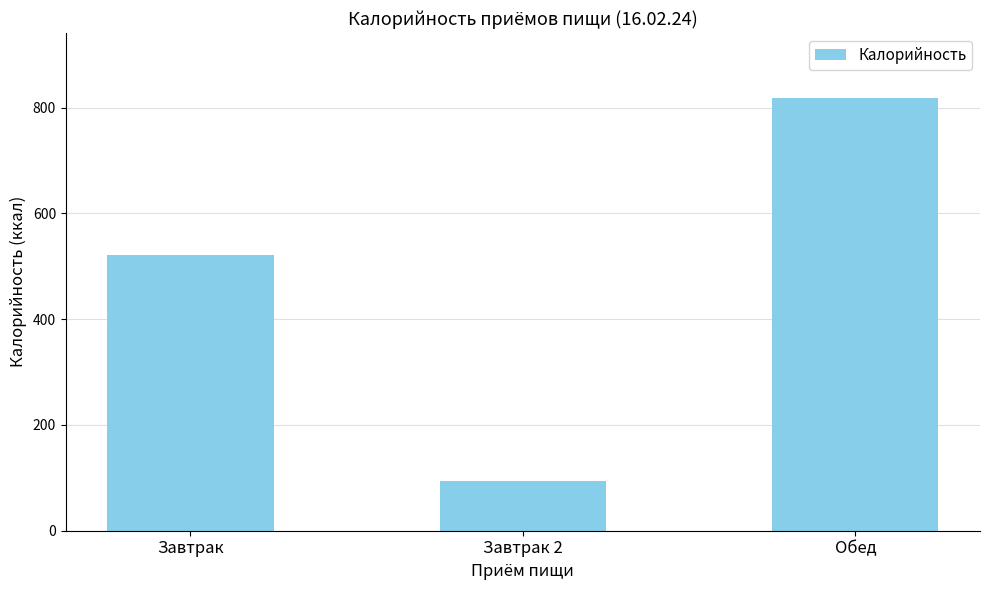

List the labels in order of value, smallest first.

Завтрак 2, Завтрак, Обед